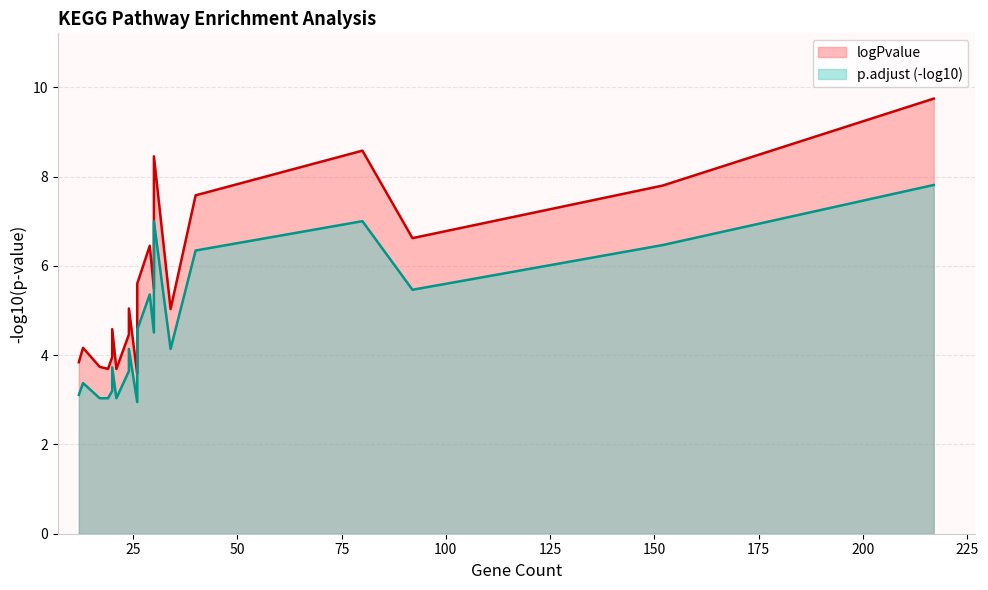

At which label does p.adjust (log10) reach its minimum?

26